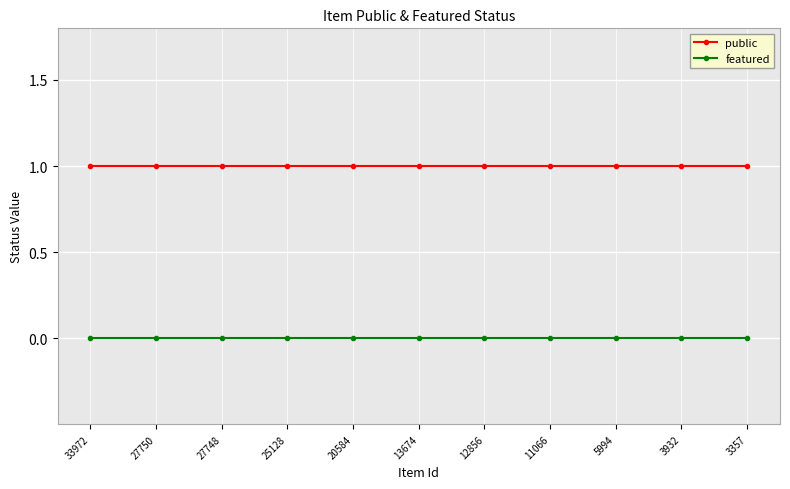

Reading left to right, extract all data points from this chart.

public: 33972=1	27750=1	27748=1	25128=1	20584=1	13674=1	12856=1	11066=1	5994=1	3932=1	3357=1
featured: 33972=0	27750=0	27748=0	25128=0	20584=0	13674=0	12856=0	11066=0	5994=0	3932=0	3357=0